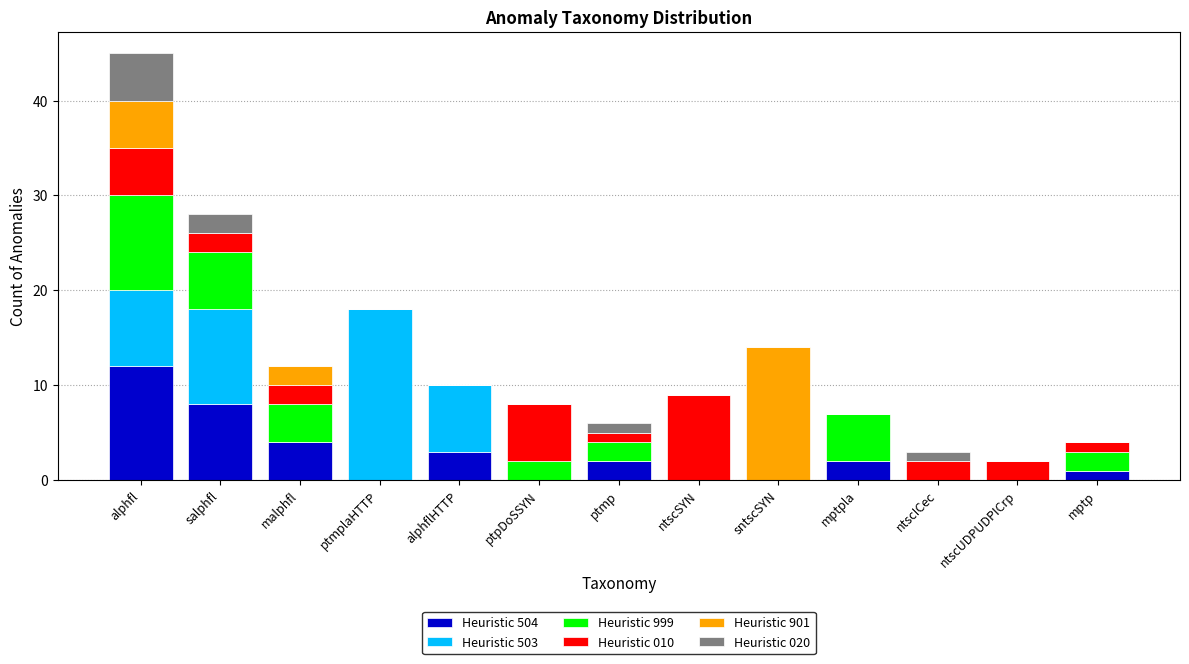

Is it true that Heuristic 504 equals 12 at alphfl?

True